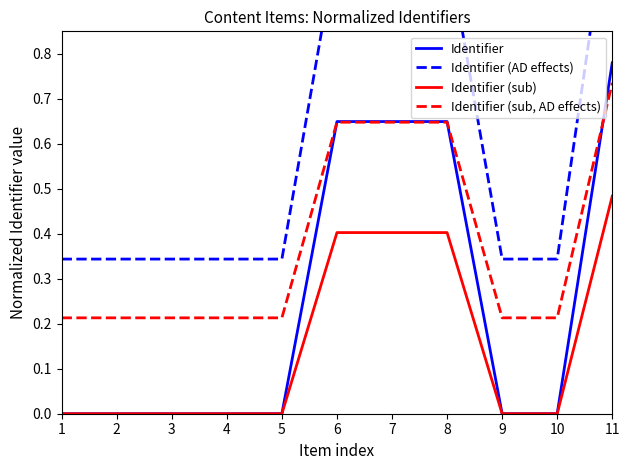

True or false: Identifier (AD effects) and Identifier intersect in this chart.

False